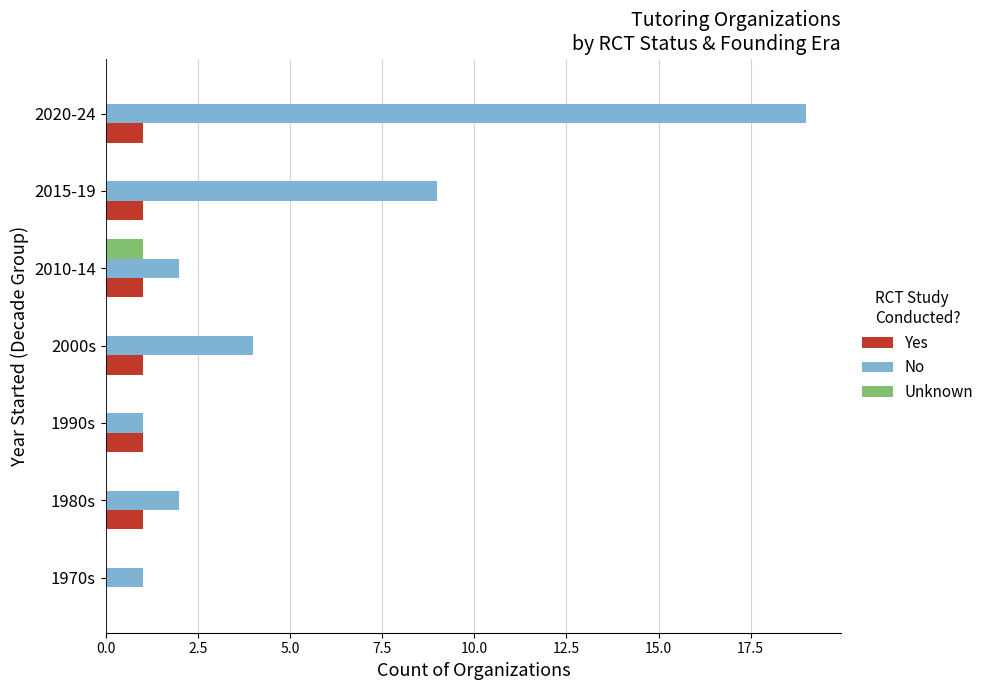

At which category does the chart reach its peak across all series?

2020-24